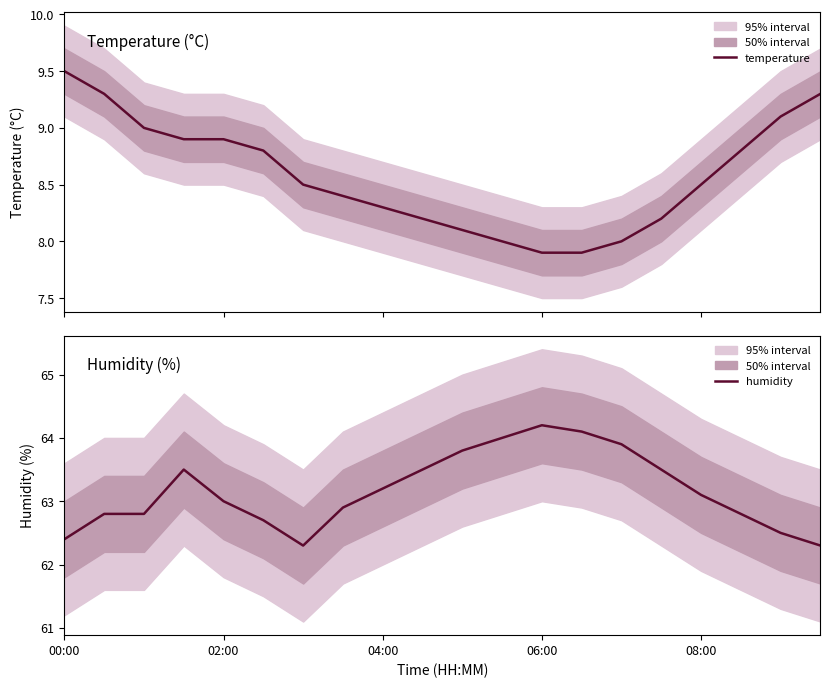

At which label does humidity reach its peak?

06:00